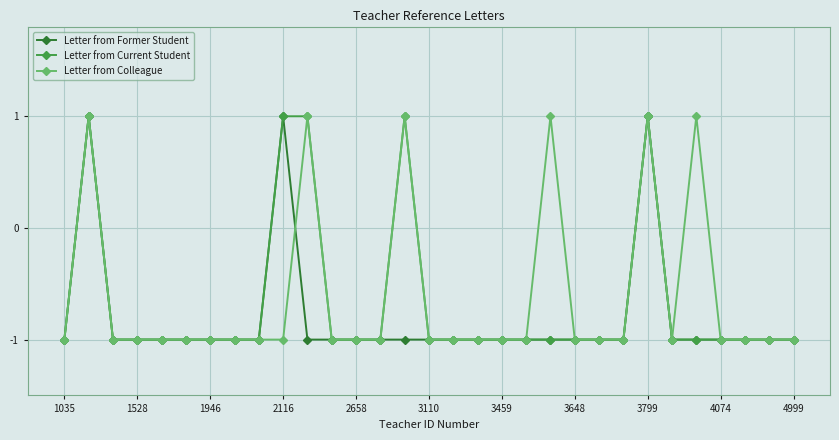

Rank the series by their average value, from highest to lowest.

Letter from Colleague, Letter from Current Student, Letter from Former Student